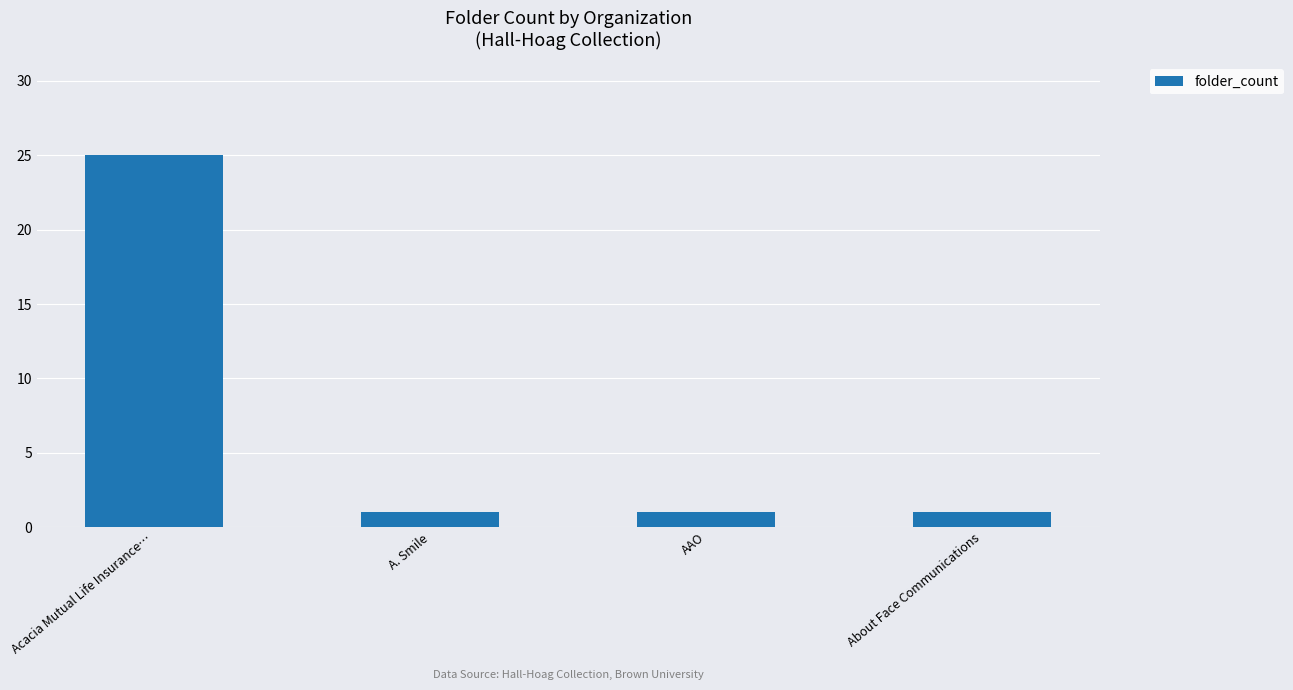

What is the change in value from Acacia Mutual Life Insurance… to A. Smile?

-24